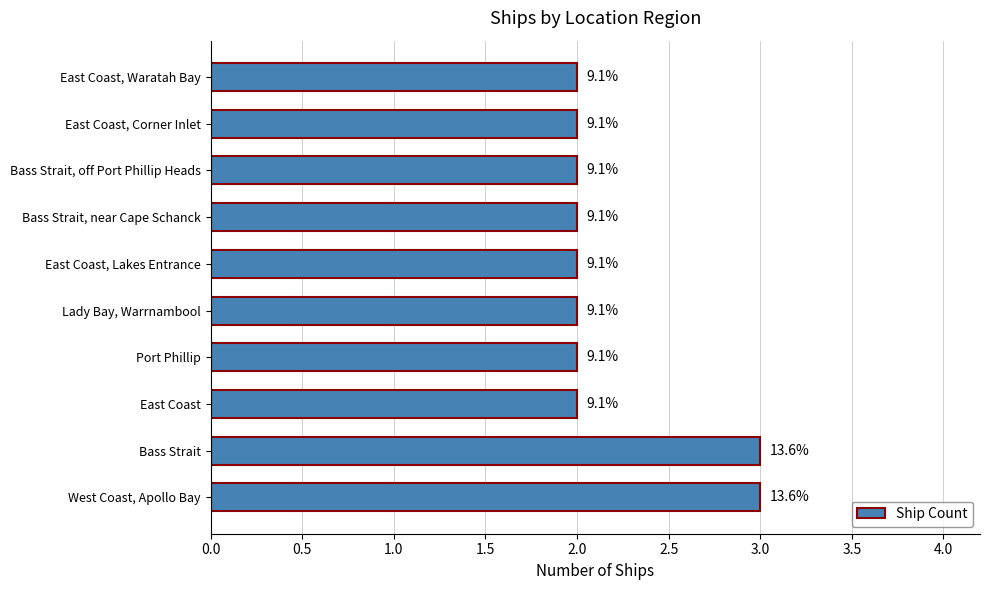

Are the bars horizontal?

Yes